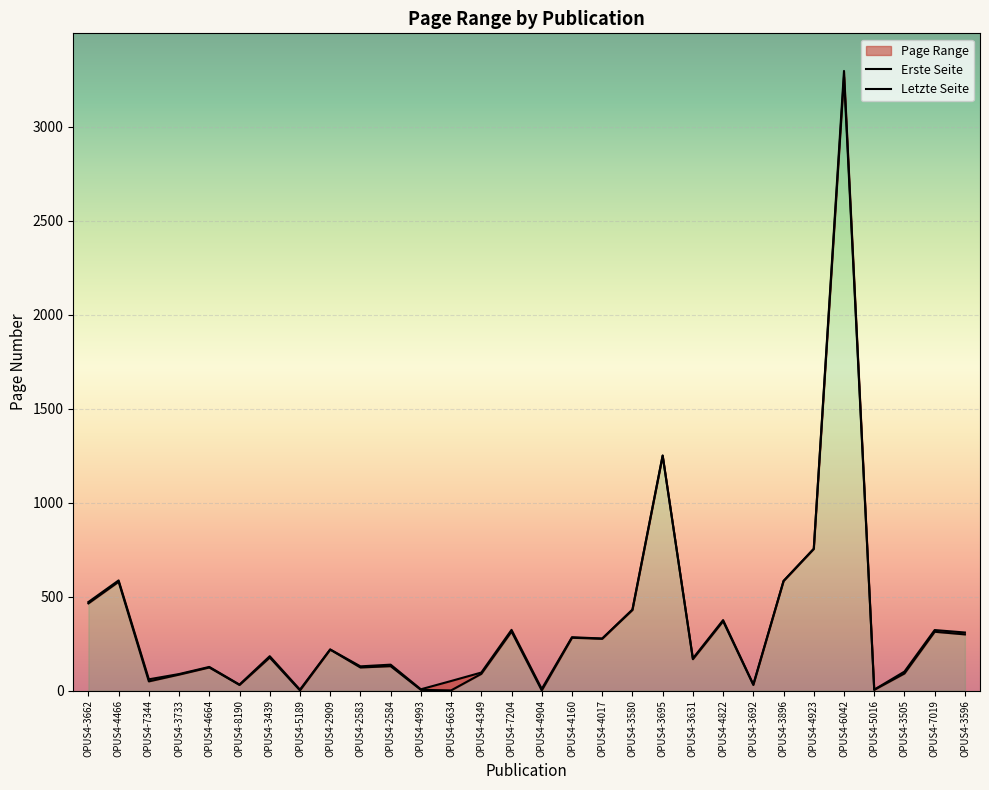

Is it true that Letzte Seite equals 68 at OPUS4-4017?

False